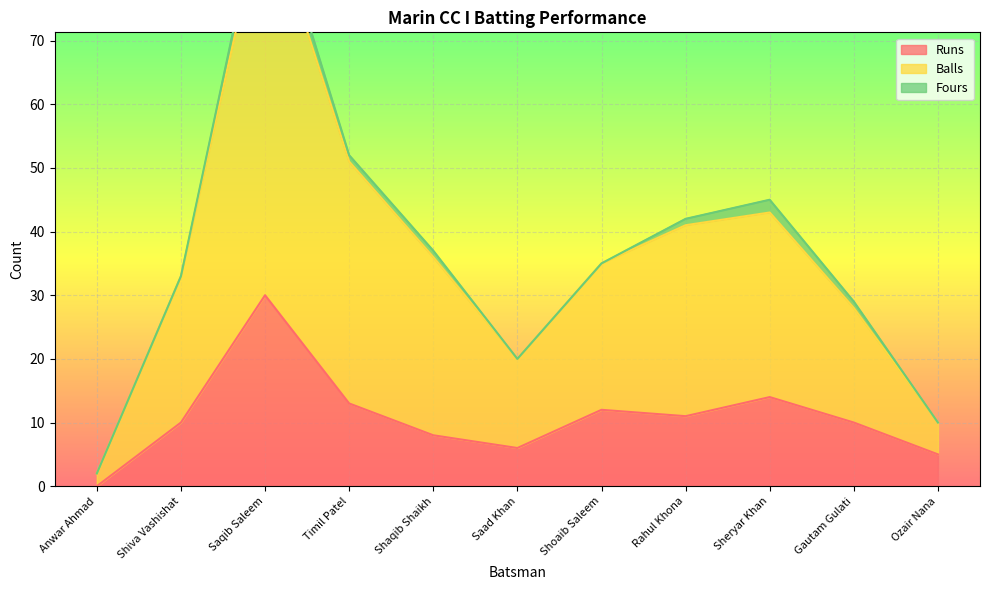

Which category has the lowest value in the Runs series?

Anwar Ahmad